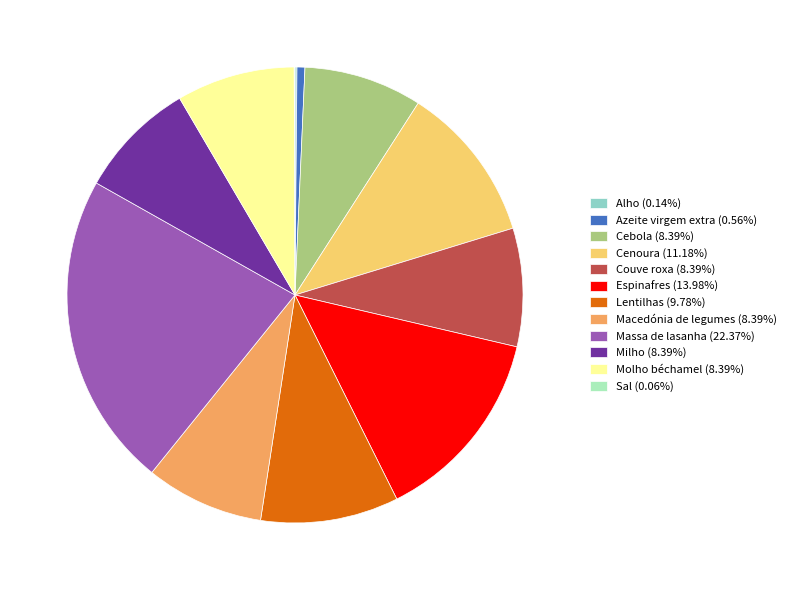

True or false: Couve roxa accounts for 1% of the total.

False